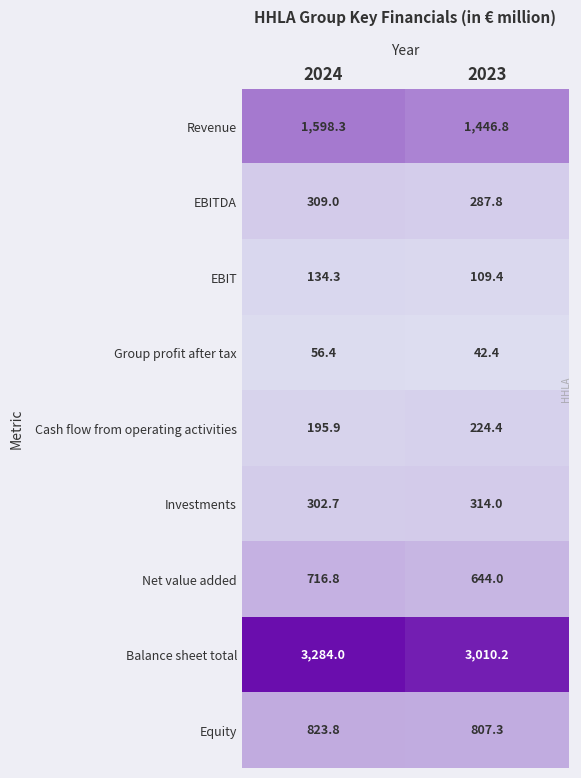

Which series has the largest total across all categories?

Balance sheet total